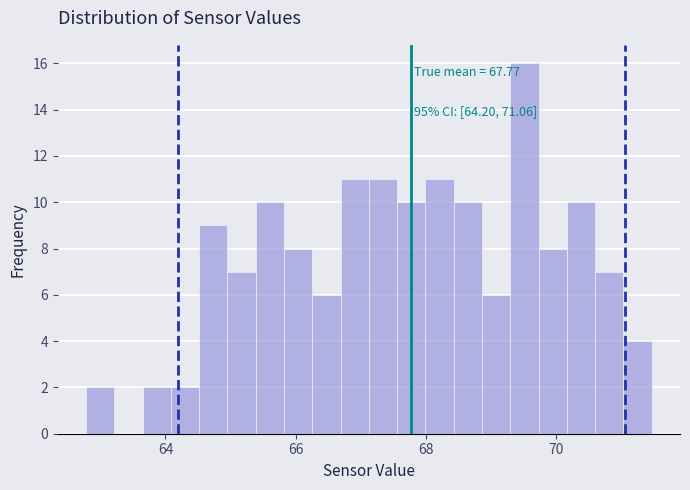

Read against the x-axis, roughly where is the centre of the tallest bar?

69.6